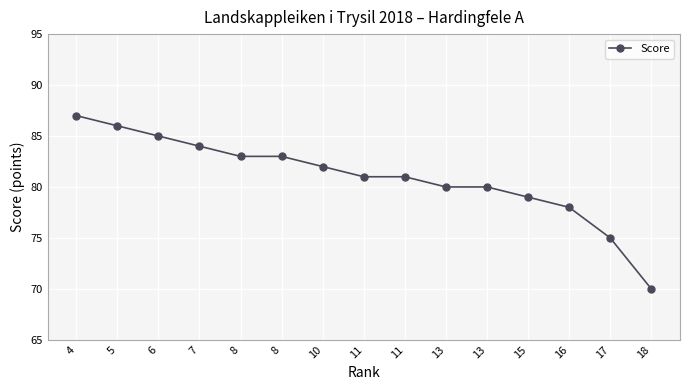

What is the value of the 15th point from the left?

70